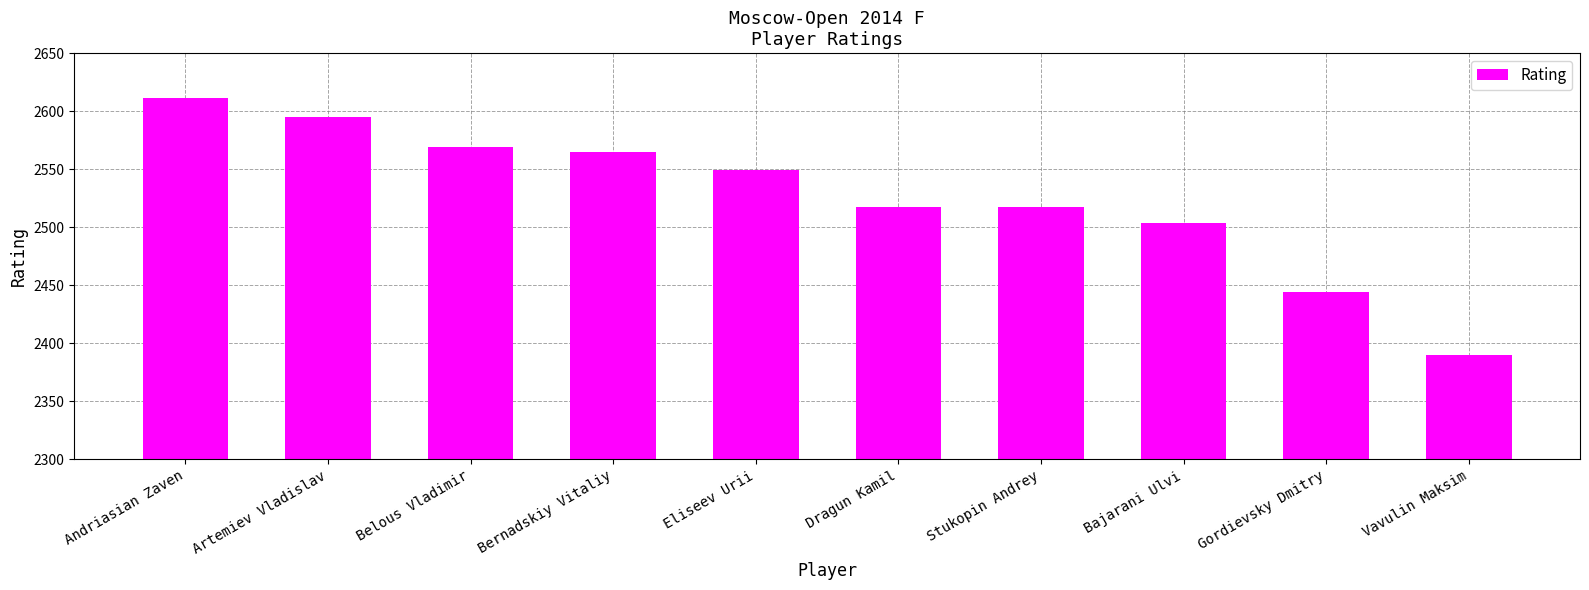

Approximately how many times larger is the value at Gordievsky Dmitry compared to Eliseev Urii?

1.0